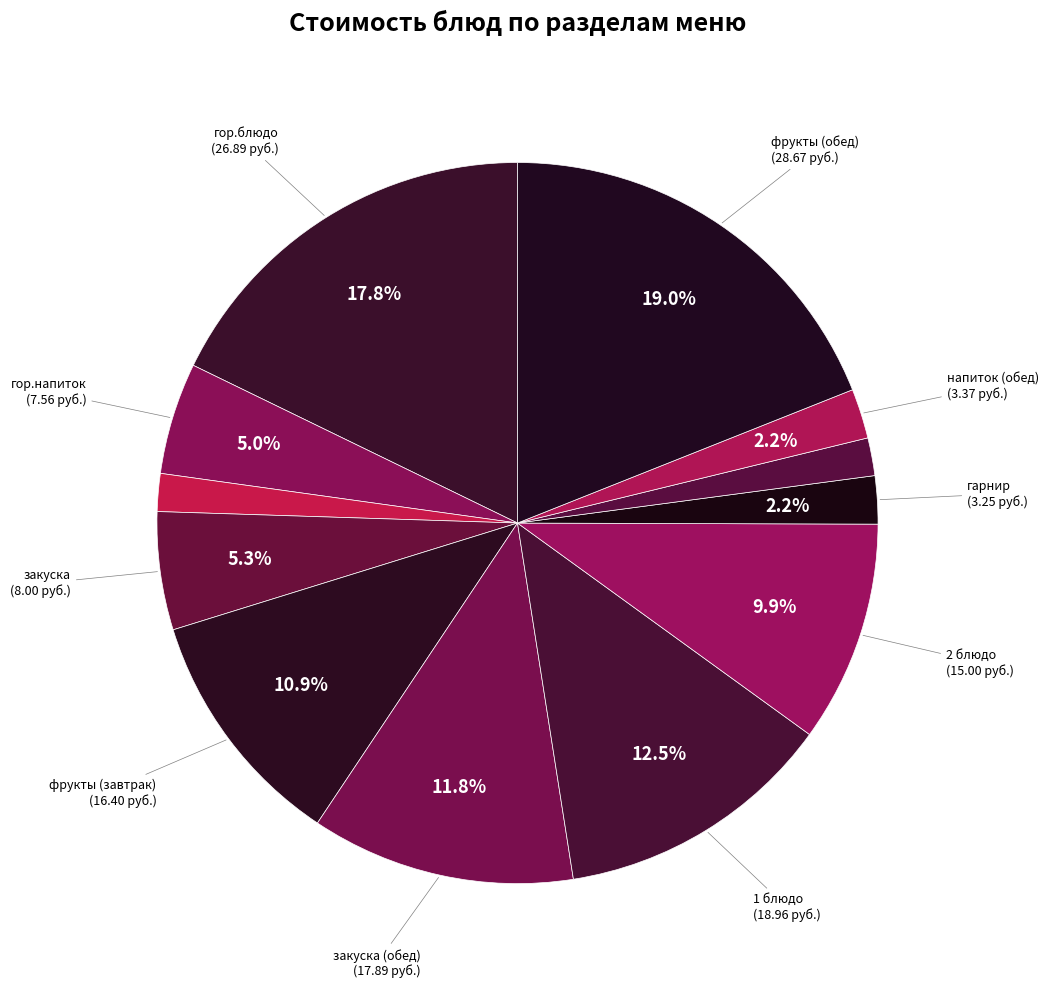

How many segments does this pie chart have?

12